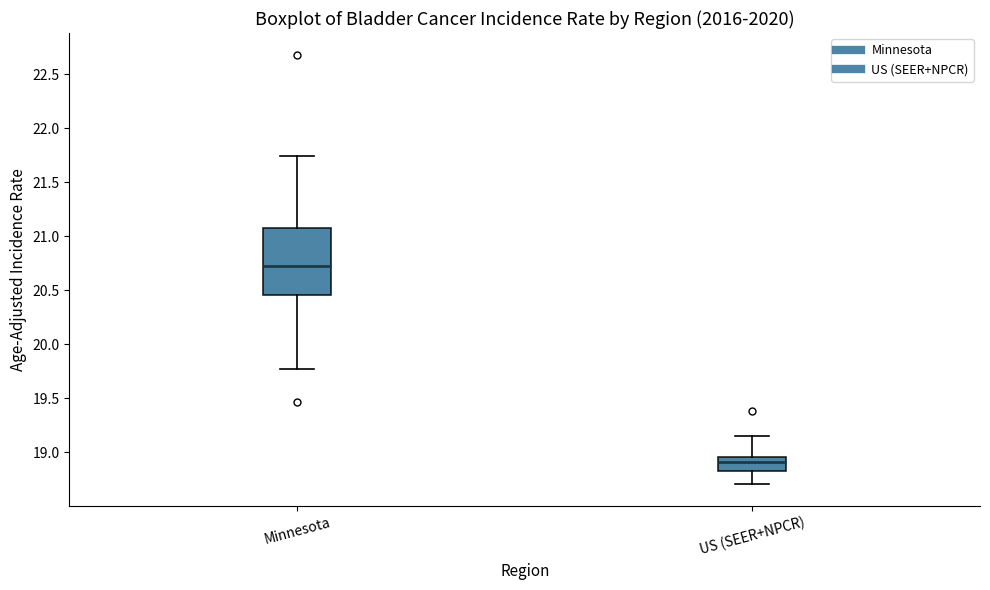

Reading left to right, read every box against the y-axis: the position of its median line, the range the box covers, and the ends of its whiskers. The values are not printed on the chart, so give them approximately, as read against the axis.

Minnesota: median 20.75, box 20.45 to 21.10, whiskers 19.75 to 21.75
US (SEER+NPCR): median 18.90, box 18.85 to 18.95, whiskers 18.70 to 19.15